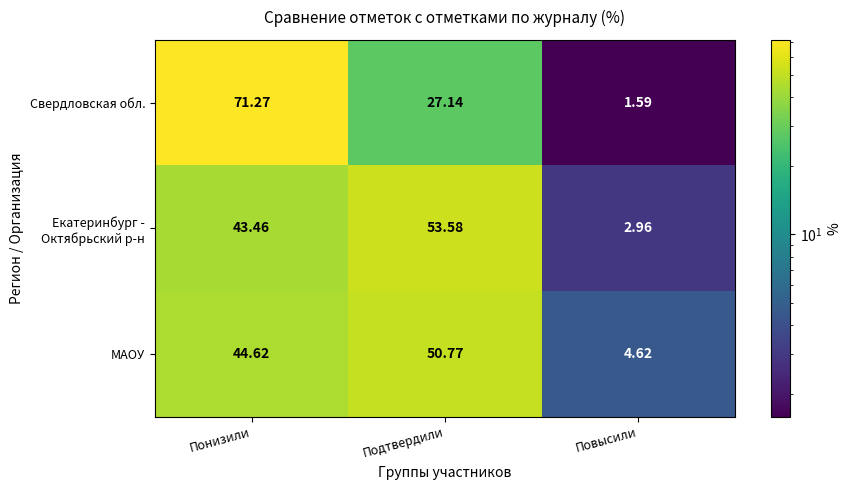

What is the difference between the highest and lowest values at Понизили?

27.8